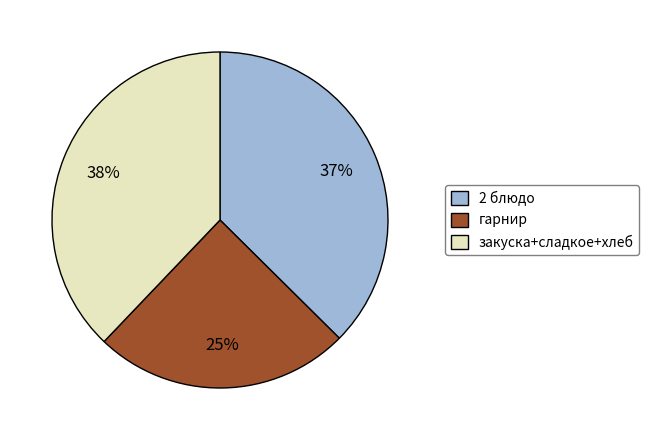

What is the smallest slice in the pie chart?

гарнир